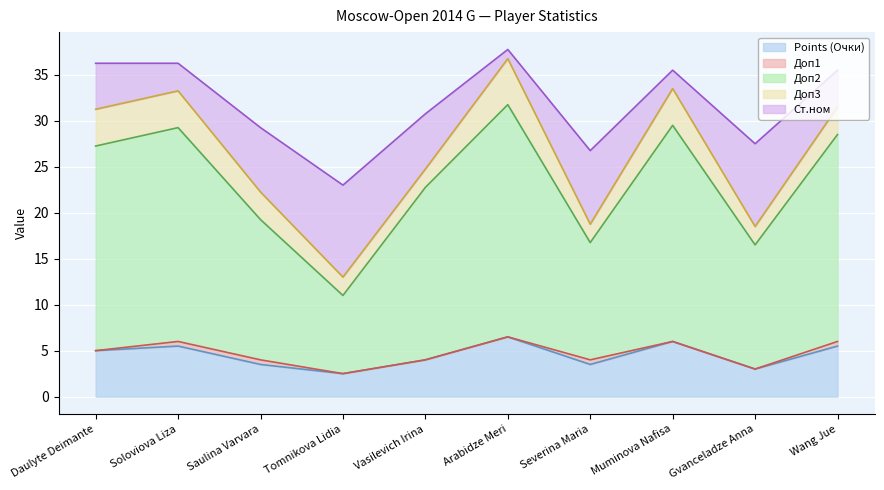

What is the difference between the highest and lowest values at Vasilevich Irina?

18.8